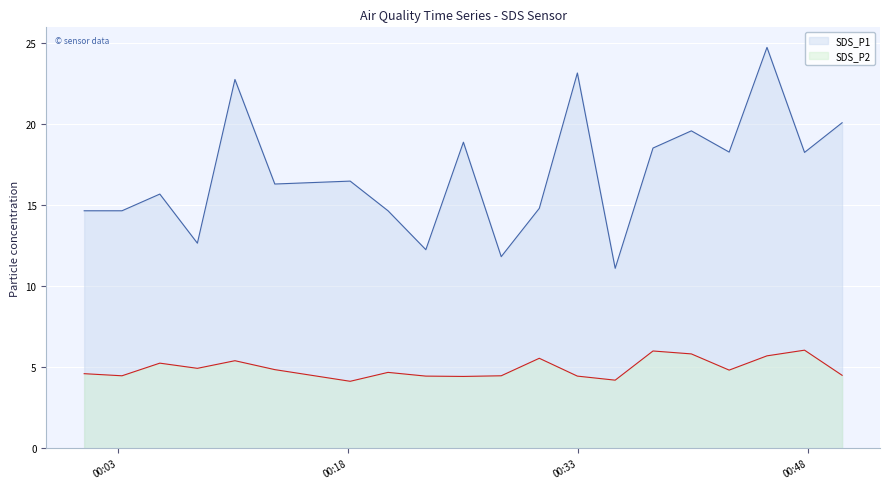

Is it true that SDS_P1 equals 12.7 at 2022/02/12 00:08:09?

True